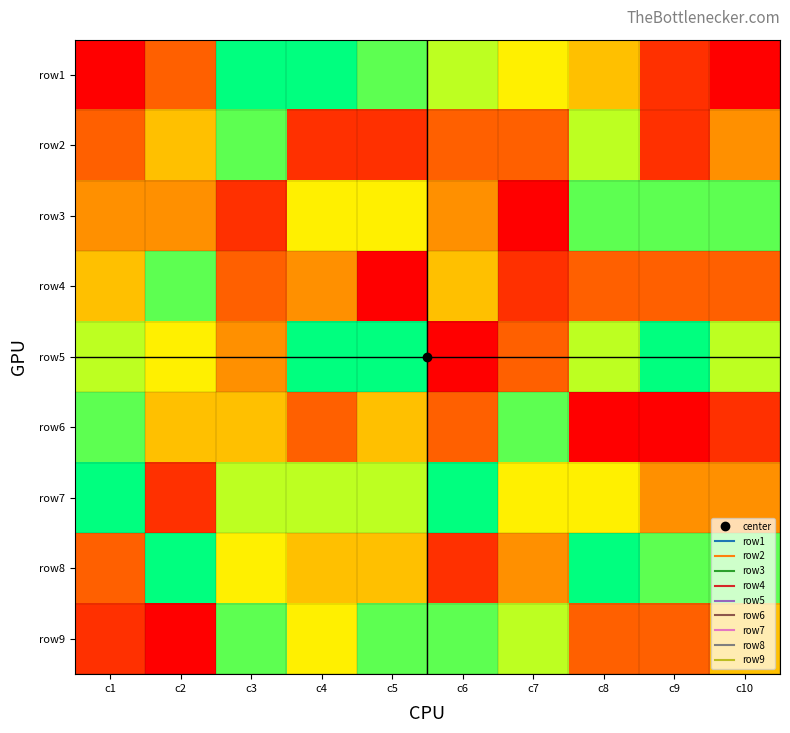

Reading right to left, transcribe all the data shown in this chart.

row1: c10=1	c9=2	c8=5	c7=6	c6=7	c5=8	c4=9	c3=9	c2=3	c1=1
row2: c10=4	c9=2	c8=7	c7=3	c6=3	c5=2	c4=2	c3=8	c2=5	c1=3
row3: c10=8	c9=8	c8=8	c7=1	c6=4	c5=6	c4=6	c3=2	c2=4	c1=4
row4: c10=3	c9=3	c8=3	c7=2	c6=5	c5=1	c4=4	c3=3	c2=8	c1=5
row5: c10=7	c9=9	c8=7	c7=3	c6=1	c5=9	c4=9	c3=4	c2=6	c1=7
row6: c10=2	c9=1	c8=1	c7=8	c6=3	c5=5	c4=3	c3=5	c2=5	c1=8
row7: c10=4	c9=4	c8=6	c7=6	c6=9	c5=7	c4=7	c3=7	c2=2	c1=9
row8: c10=8	c9=8	c8=9	c7=4	c6=2	c5=5	c4=5	c3=6	c2=9	c1=3
row9: c10=5	c9=3	c8=3	c7=7	c6=8	c5=8	c4=6	c3=8	c2=1	c1=2